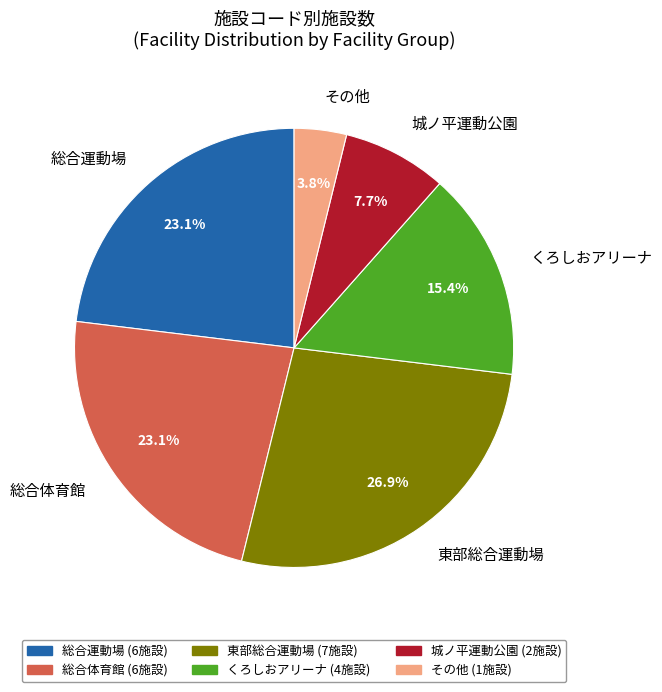

What percentage is NOT represented by その他?

96.2%